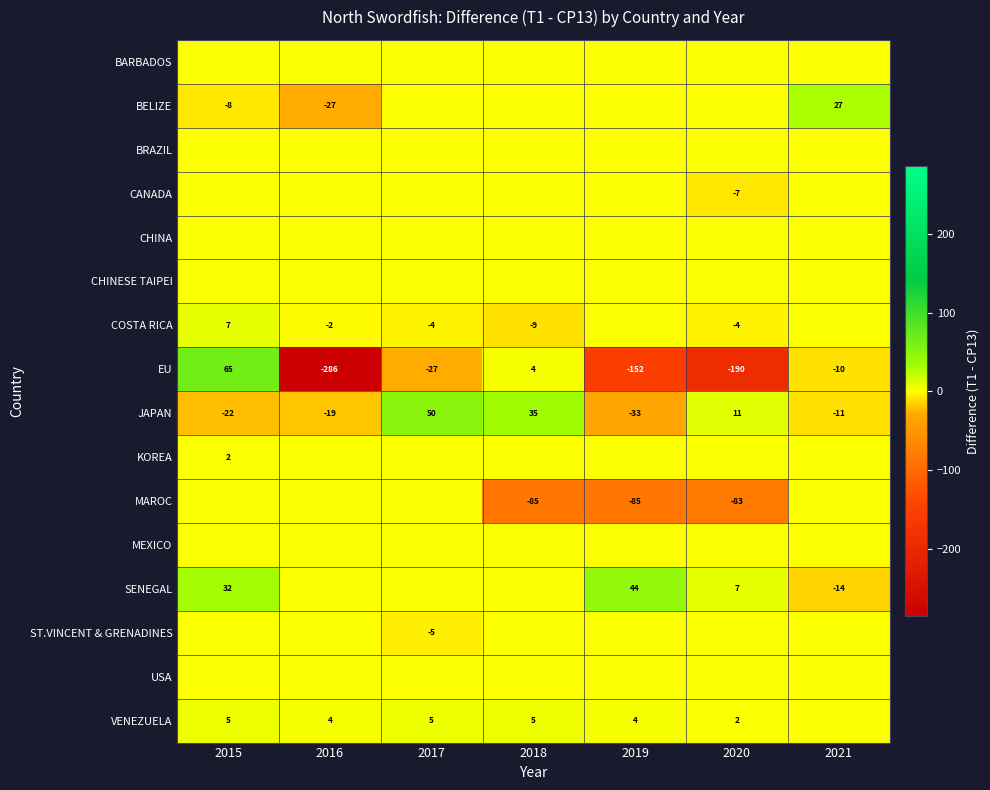

True or false: MAROC has a value of -127 at 2020.

False